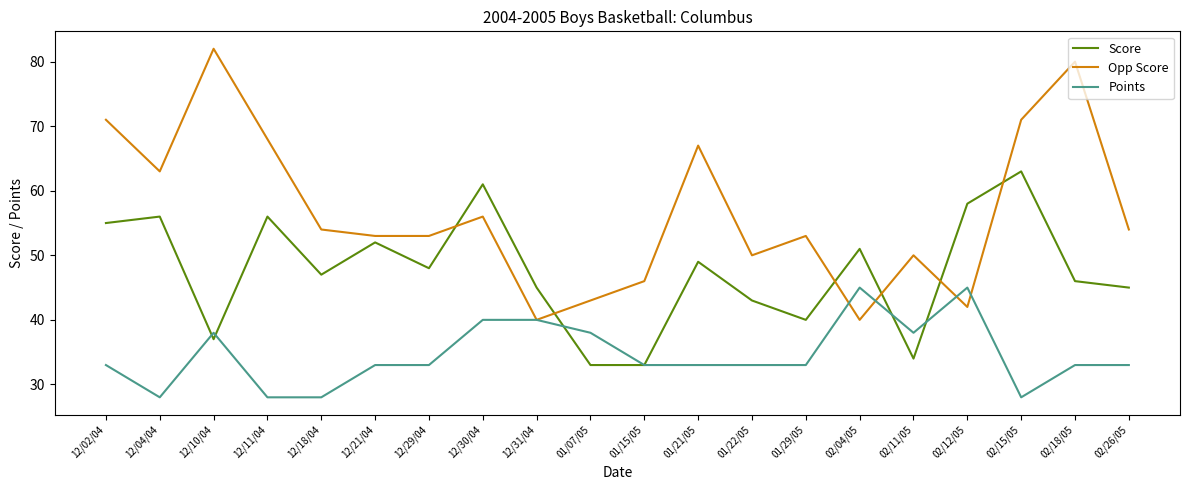

Does the chart have visible grid lines?

No